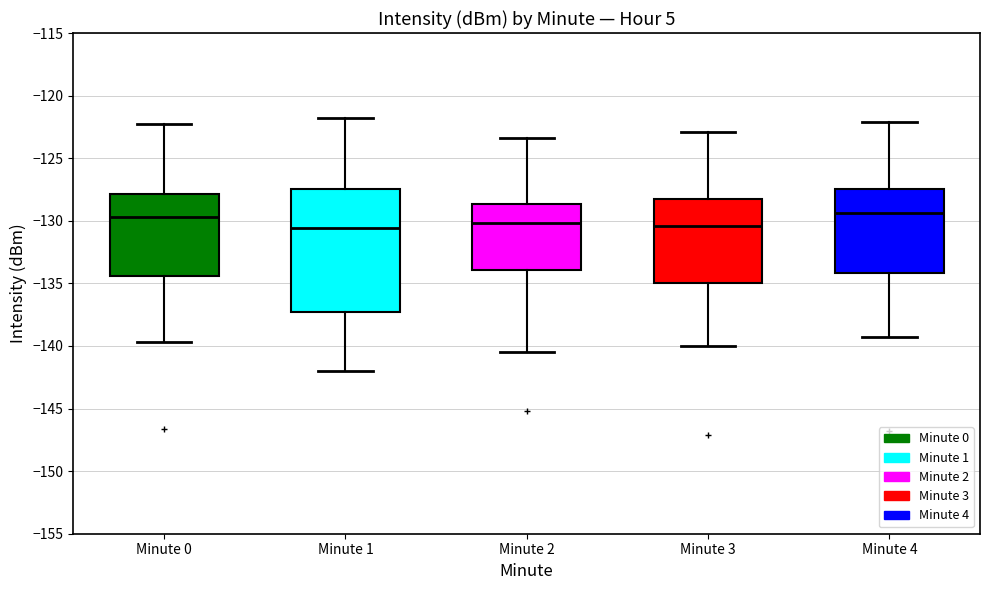

Comparing the boxes themselves (not the whiskers), which one is the tallest?

Minute 1